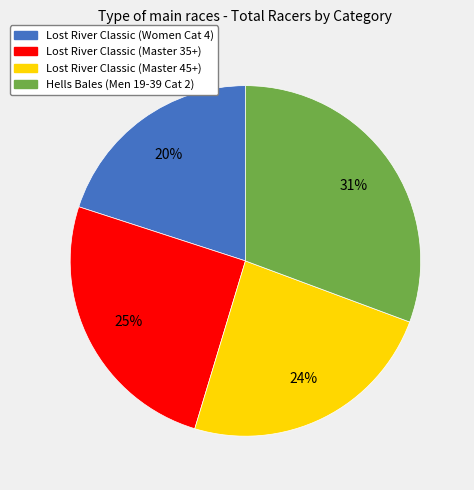

To the nearest percent, what percentage of the pie is Lost River Classic (Master 35+)?

25%